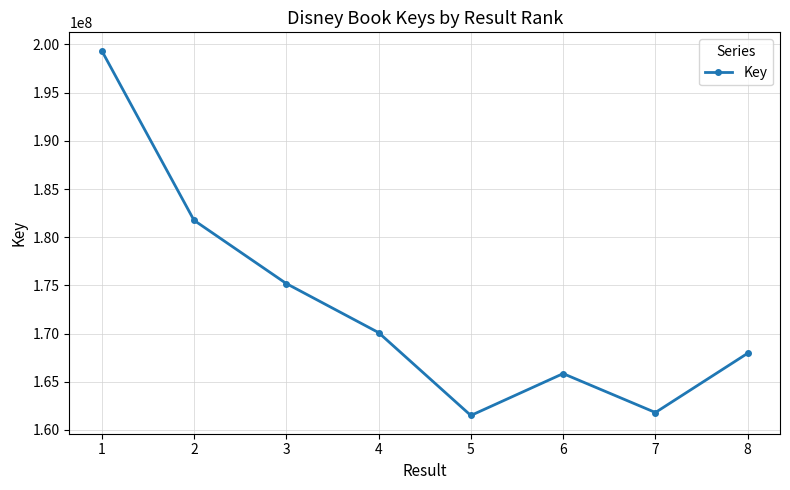

What is the sum of the values at 5 and 2?

343263478